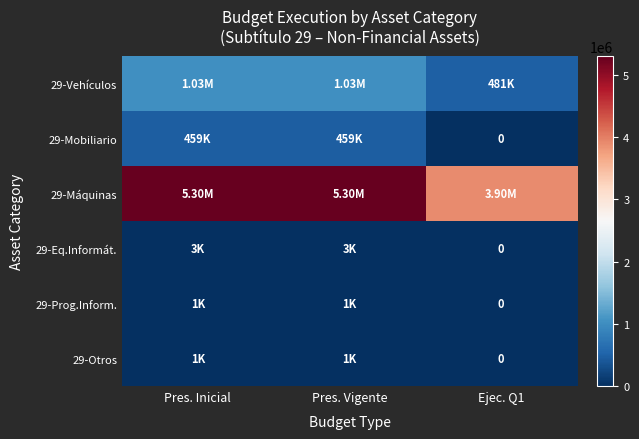

Read the 29-Eq.Informát. value at Pres. Vigente, to the nearest 100.

3000